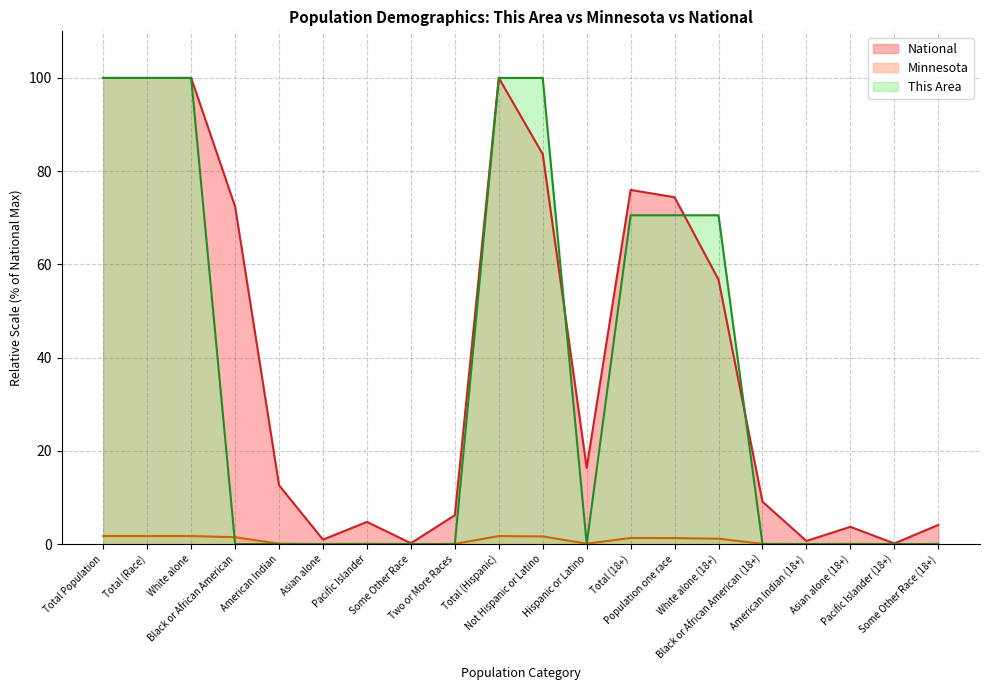

True or false: National and This Area intersect in this chart.

True